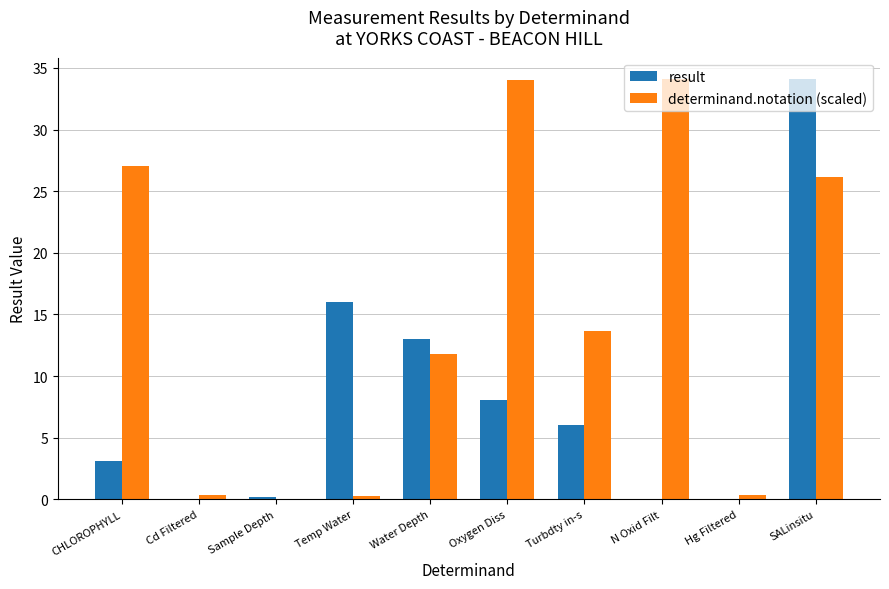

How many groups of bars are there?

10